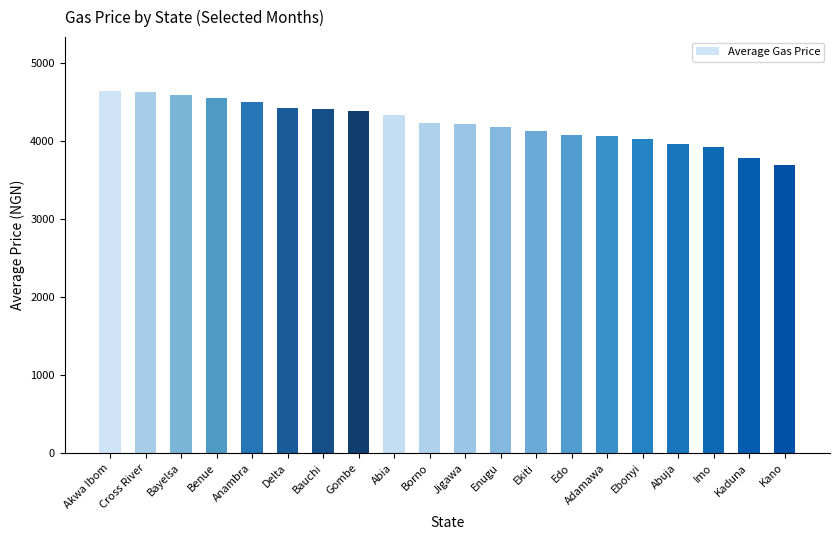

At which category does the chart reach its minimum across all series?

Kano